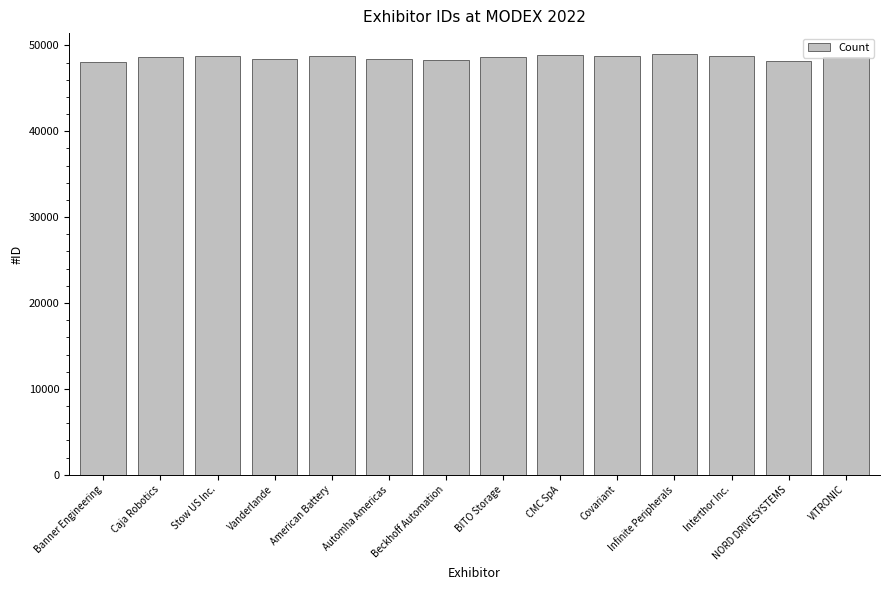

What is the maximum value shown in the chart?

48976